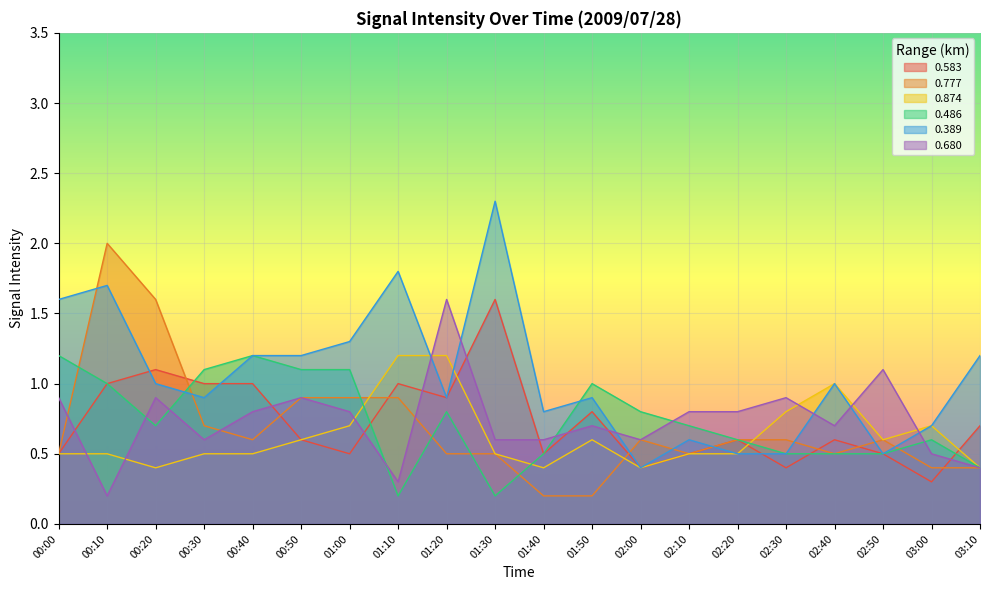

Reading right to left, extract all data points from this chart.

0.583: 03:10=0.7	03:00=0.3	02:50=0.5	02:40=0.6	02:30=0.4	02:20=0.6	02:10=0.5	02:00=0.4	01:50=0.8	01:40=0.5	01:30=1.6	01:20=0.9	01:10=1.0	01:00=0.5	00:50=0.6	00:40=1.0	00:30=1.0	00:20=1.1	00:10=1.0	00:00=0.5
0.777: 03:10=0.4	03:00=0.4	02:50=0.6	02:40=0.5	02:30=0.6	02:20=0.6	02:10=0.5	02:00=0.6	01:50=0.2	01:40=0.2	01:30=0.5	01:20=0.5	01:10=0.9	01:00=0.9	00:50=0.9	00:40=0.6	00:30=0.7	00:20=1.6	00:10=2.0	00:00=0.5
0.874: 03:10=0.4	03:00=0.7	02:50=0.6	02:40=1.0	02:30=0.8	02:20=0.5	02:10=0.5	02:00=0.4	01:50=0.6	01:40=0.4	01:30=0.5	01:20=1.2	01:10=1.2	01:00=0.7	00:50=0.6	00:40=0.5	00:30=0.5	00:20=0.4	00:10=0.5	00:00=0.5
0.486: 03:10=0.4	03:00=0.6	02:50=0.5	02:40=0.5	02:30=0.5	02:20=0.6	02:10=0.7	02:00=0.8	01:50=1.0	01:40=0.5	01:30=0.2	01:20=0.8	01:10=0.2	01:00=1.1	00:50=1.1	00:40=1.2	00:30=1.1	00:20=0.7	00:10=1.0	00:00=1.2
0.389: 03:10=1.2	03:00=0.7	02:50=0.5	02:40=1.0	02:30=0.5	02:20=0.5	02:10=0.6	02:00=0.4	01:50=0.9	01:40=0.8	01:30=2.3	01:20=0.9	01:10=1.8	01:00=1.3	00:50=1.2	00:40=1.2	00:30=0.9	00:20=1.0	00:10=1.7	00:00=1.6
0.680: 03:10=0.4	03:00=0.5	02:50=1.1	02:40=0.7	02:30=0.9	02:20=0.8	02:10=0.8	02:00=0.6	01:50=0.7	01:40=0.6	01:30=0.6	01:20=1.6	01:10=0.3	01:00=0.8	00:50=0.9	00:40=0.8	00:30=0.6	00:20=0.9	00:10=0.2	00:00=0.9